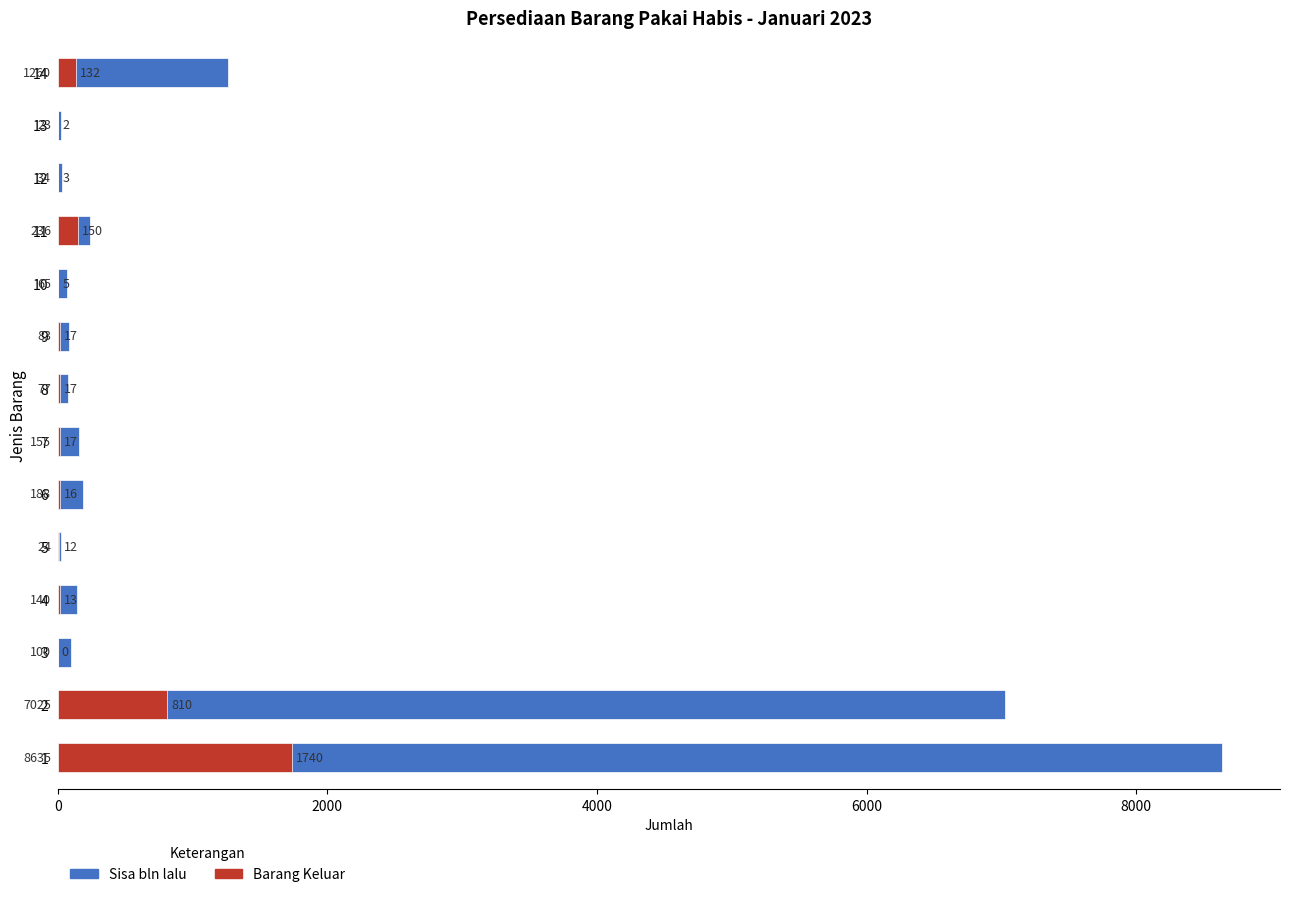

True or false: Sisa bln lalu has a value of 83 at 4.

False